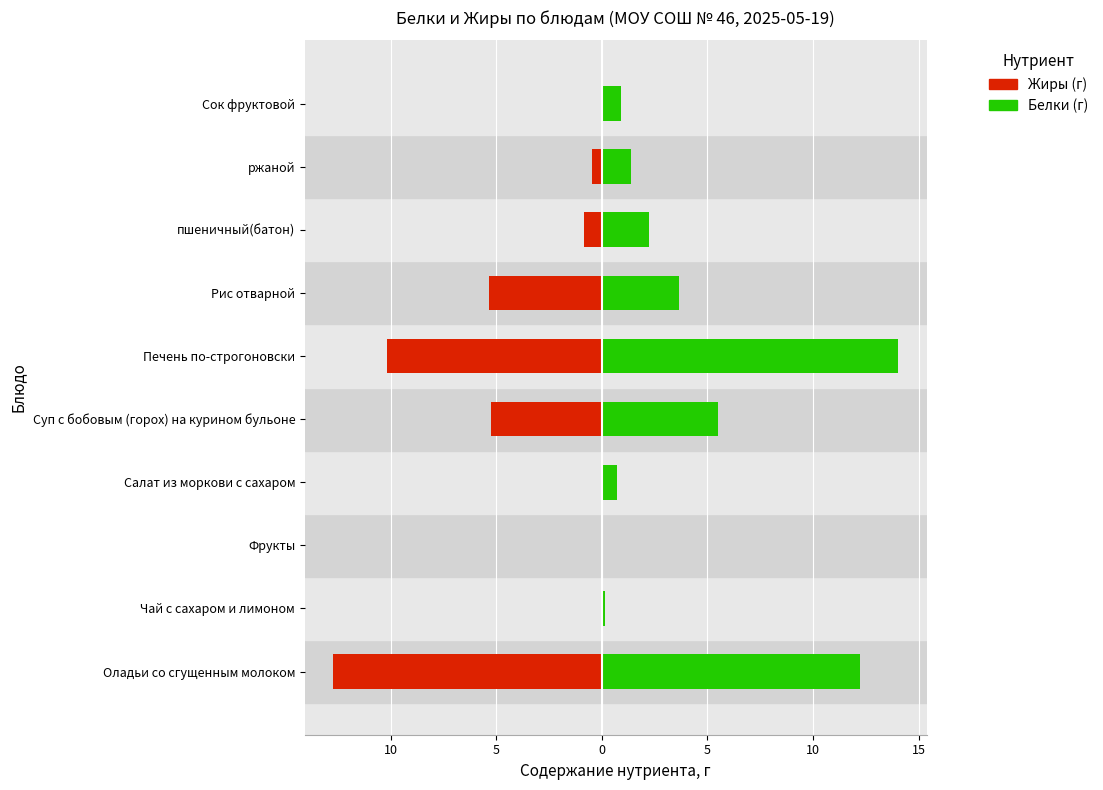

Rank the series at Оладьи со сгущенным молоком from highest to lowest value.

Белки, Жиры